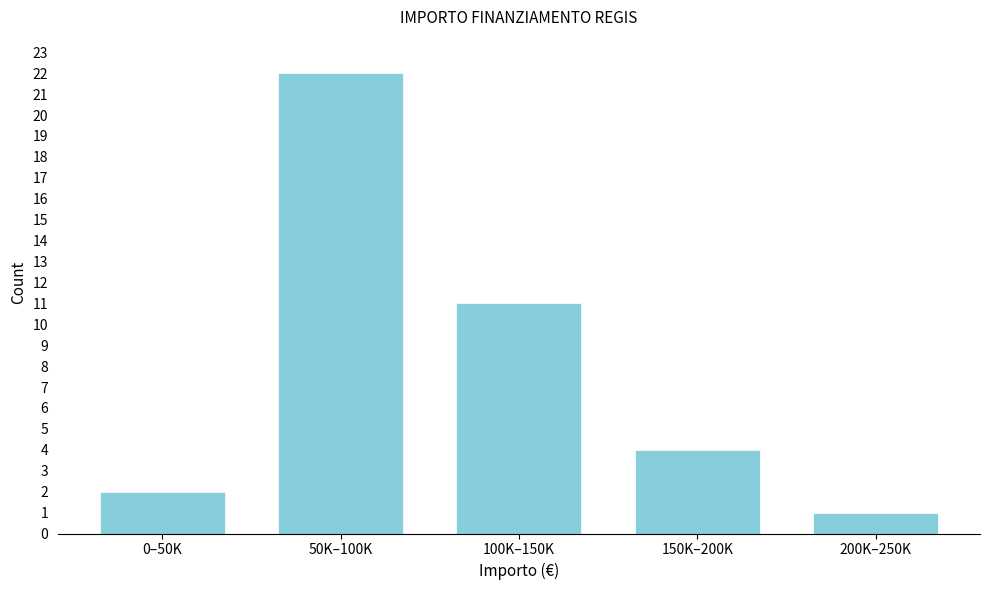

Reading left to right, transcribe all the data shown in this chart.

0–50K=2	50K–100K=22	100K–150K=11	150K–200K=4	200K–250K=1